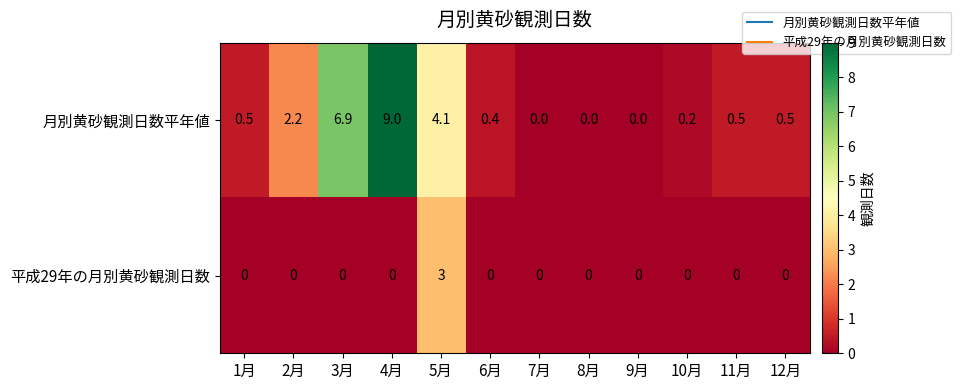

What is the spread (max minus min) of values at 12月?

0.5